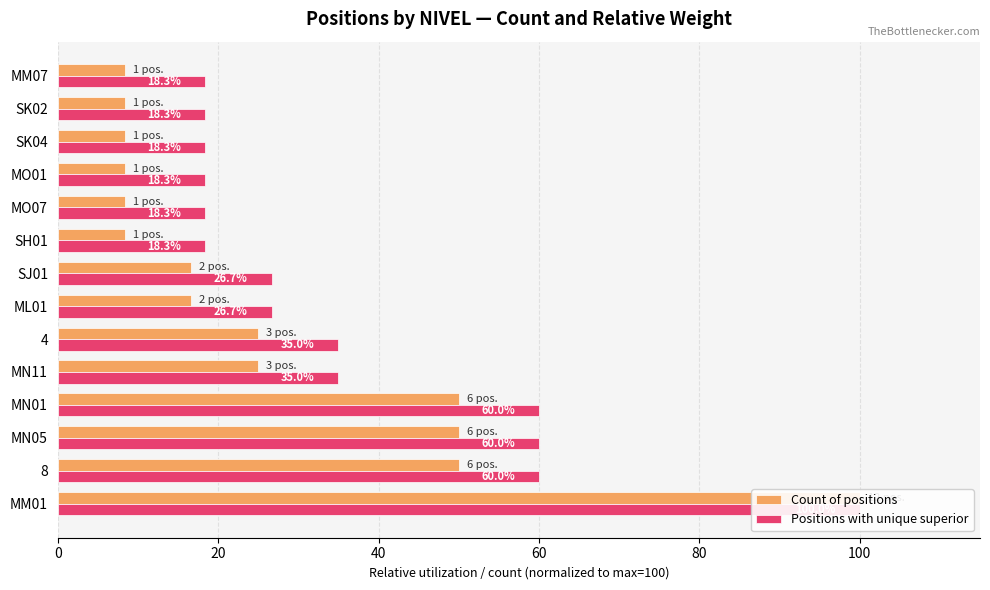

What position from the left is 0?

1